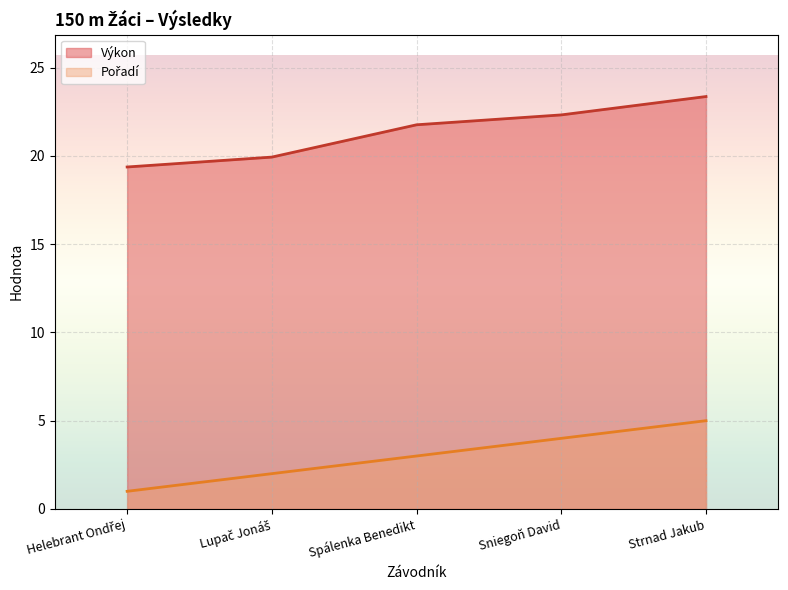

Is it true that Pořadí equals 1.4 at Helebrant Ondřej?

False